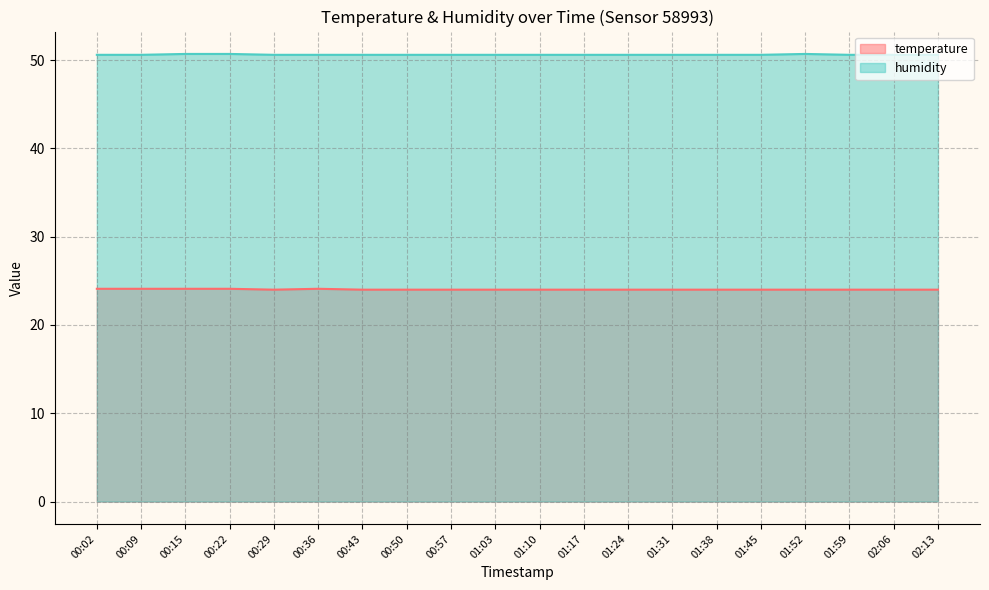

True or false: temperature and humidity intersect in this chart.

False